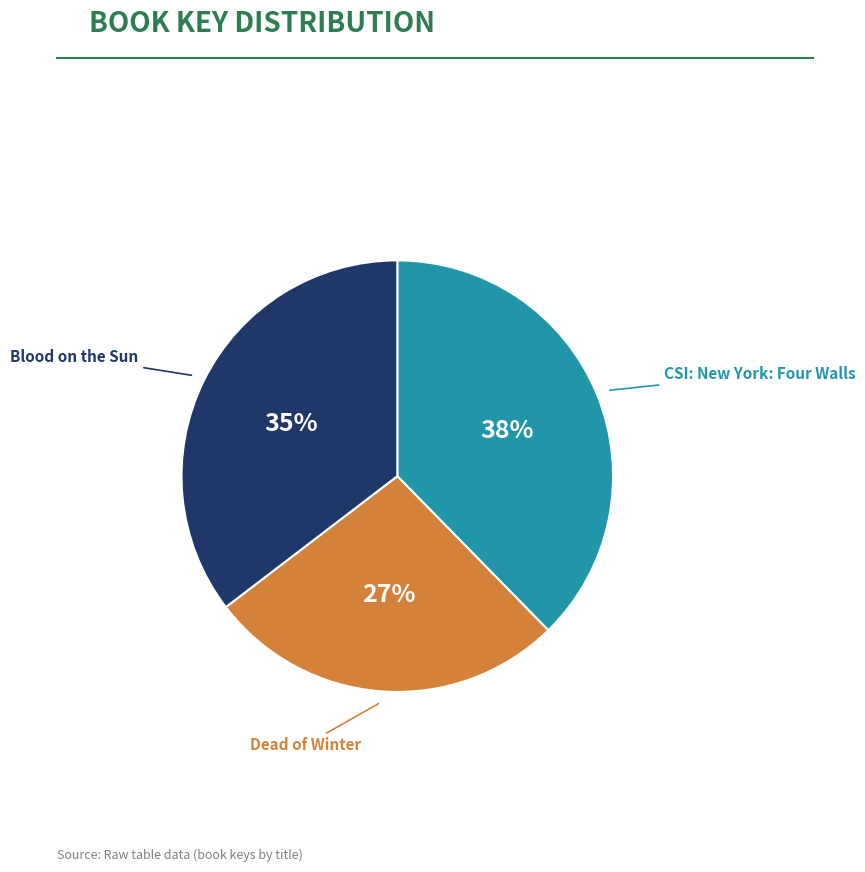

To the nearest percent, what is the difference between the largest and smallest slice percentages?

11%